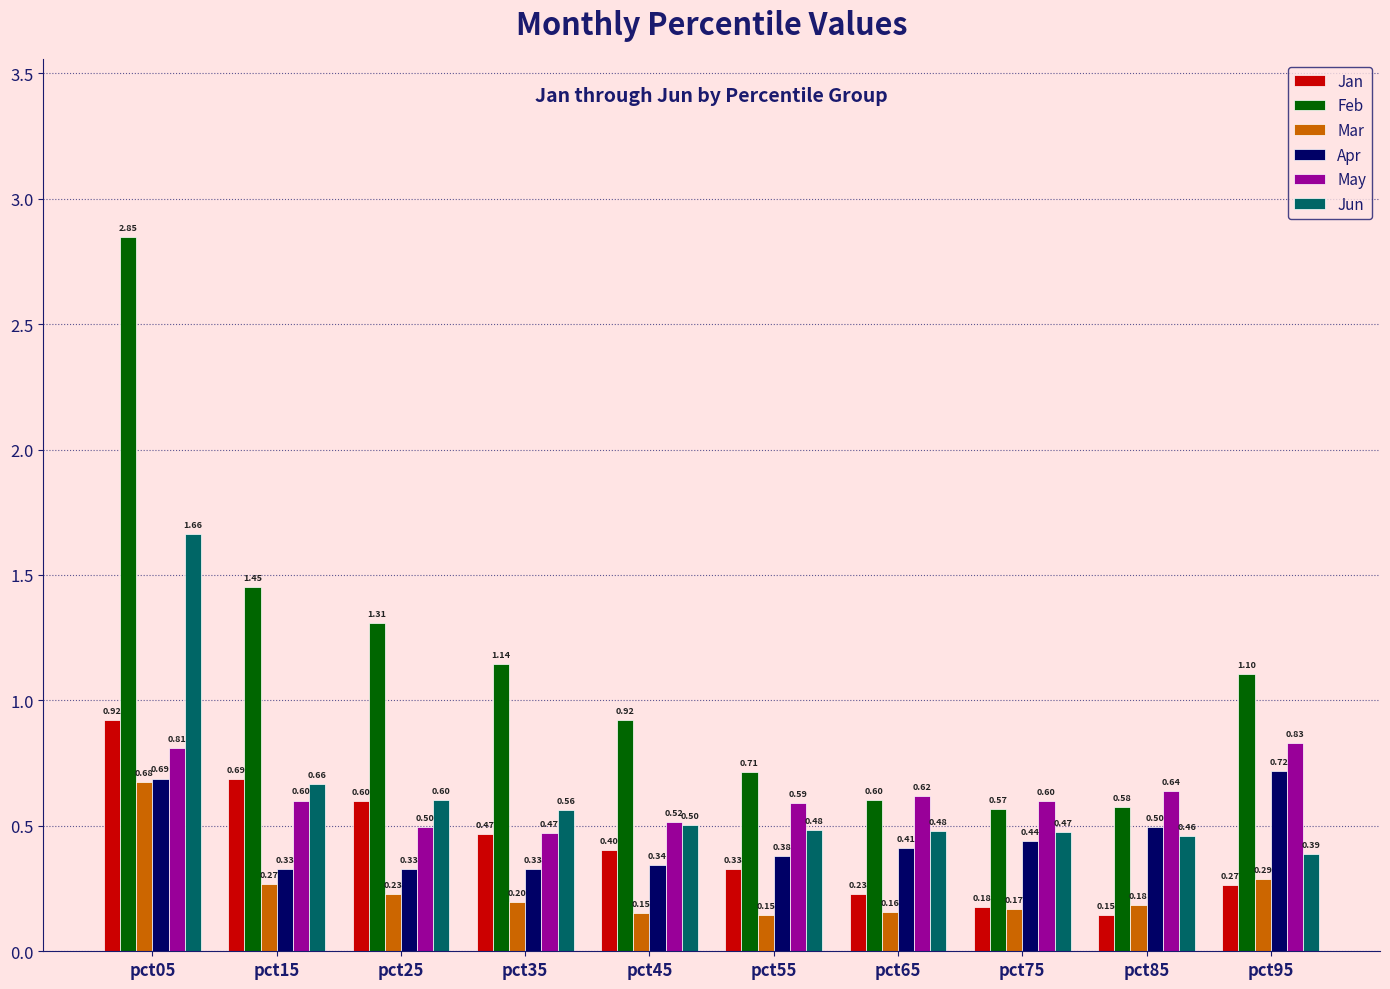

Rank the categories by Feb value from lowest to highest.

pct75, pct85, pct65, pct55, pct45, pct95, pct35, pct25, pct15, pct05